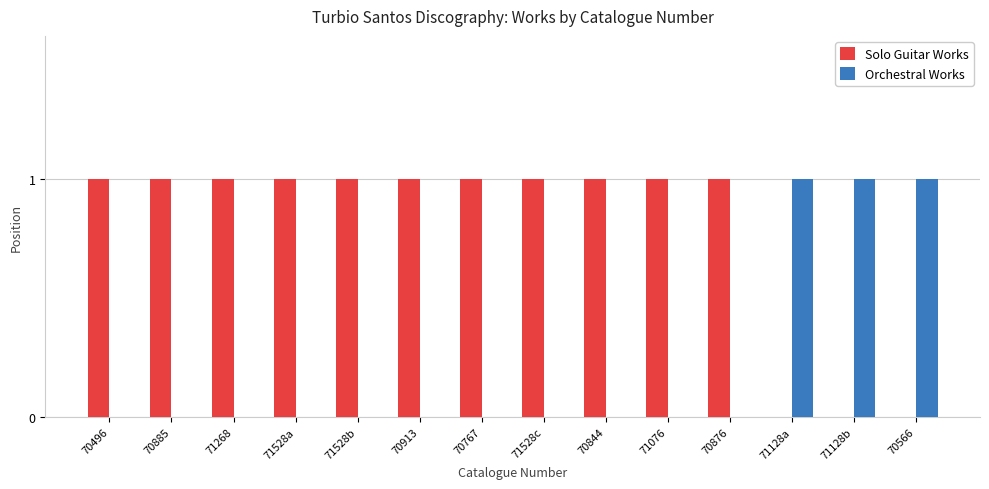

How many categories are shown in the chart?

14